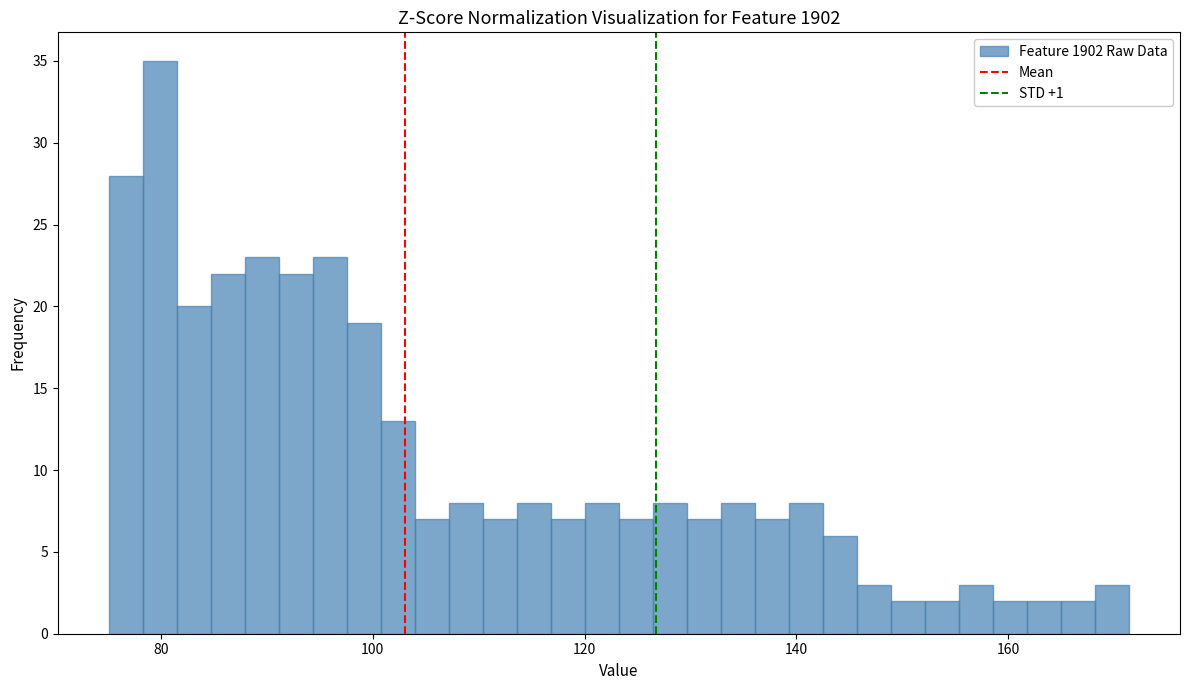

Around what value on the x-axis is the tallest bar? Give the approximate position of its centre, as read against the axis.

80